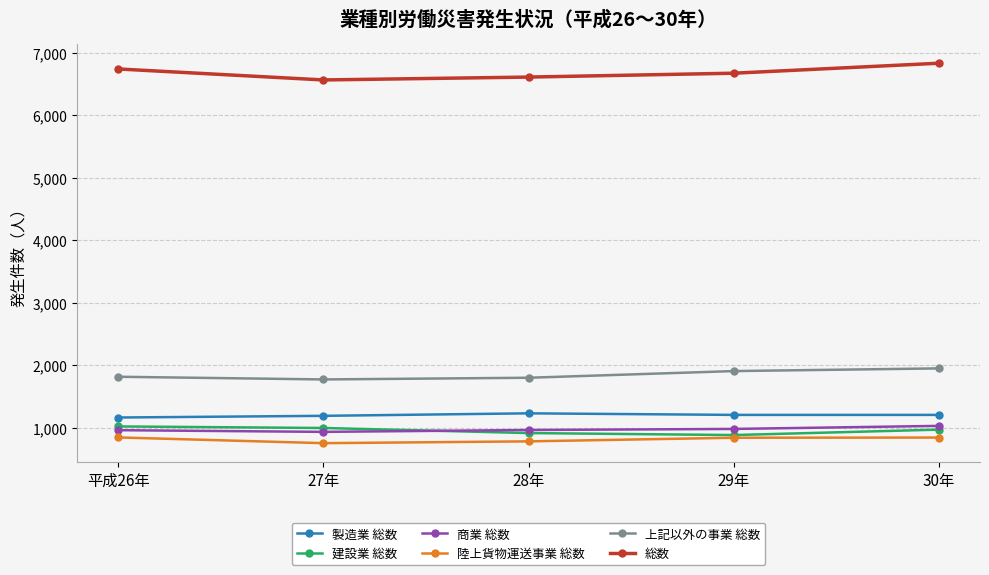

How many lines are shown in the chart?

6